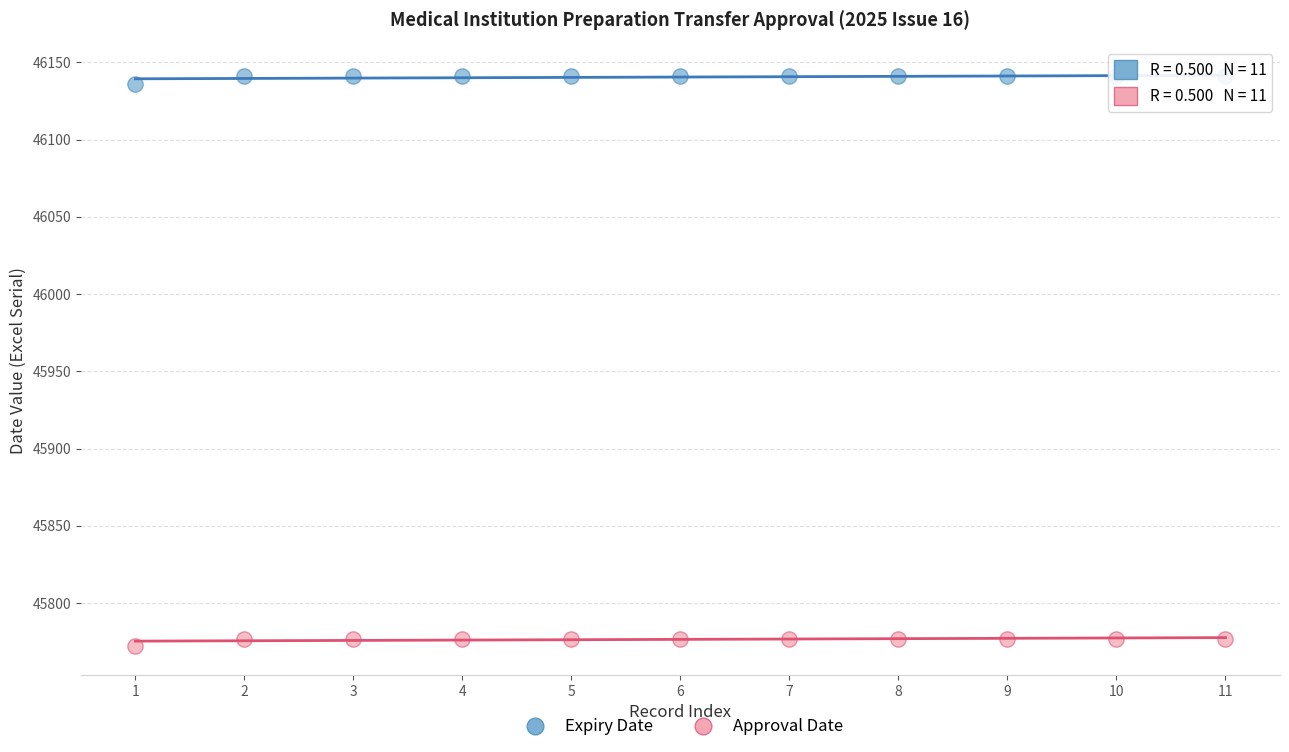

What is the X range (max minus min) for the scatter plot?

10